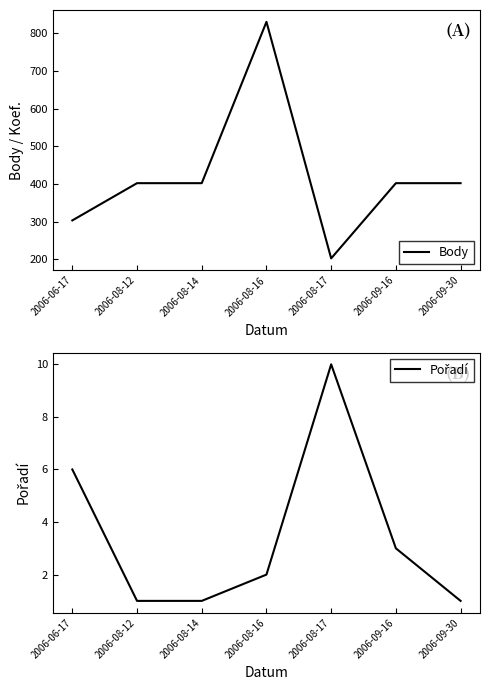

What is the approximate value of Body at 2006-09-30?

402